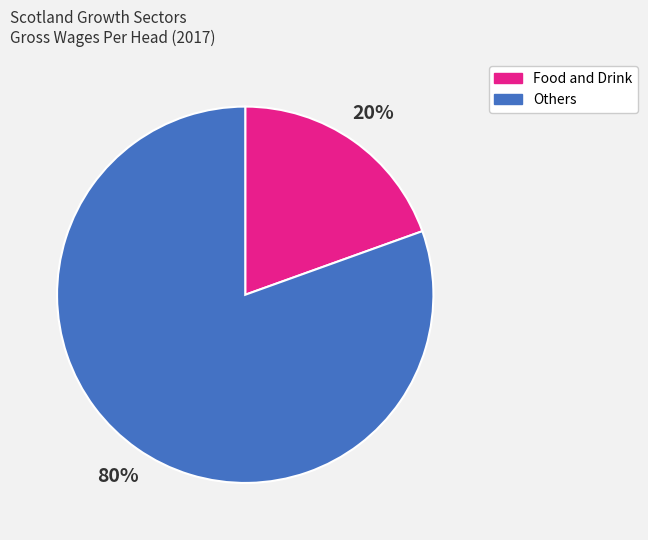

Is there a majority slice in this chart?

Yes